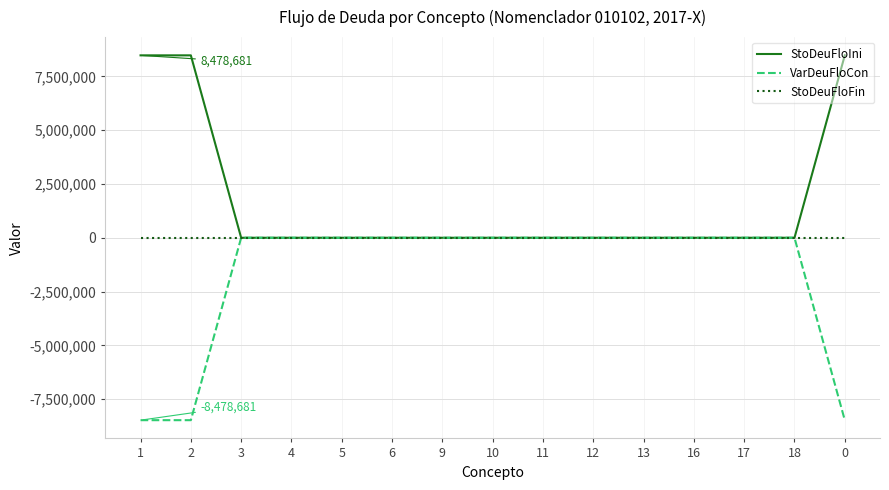

Does the chart display data point markers on the line(s)?

No